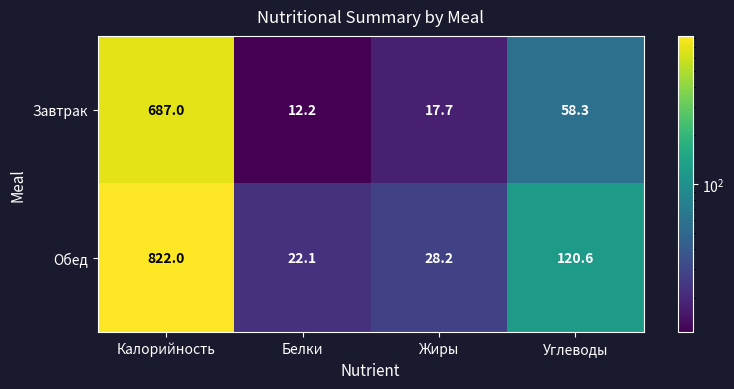

Which series has the widest spread of values?

Обед